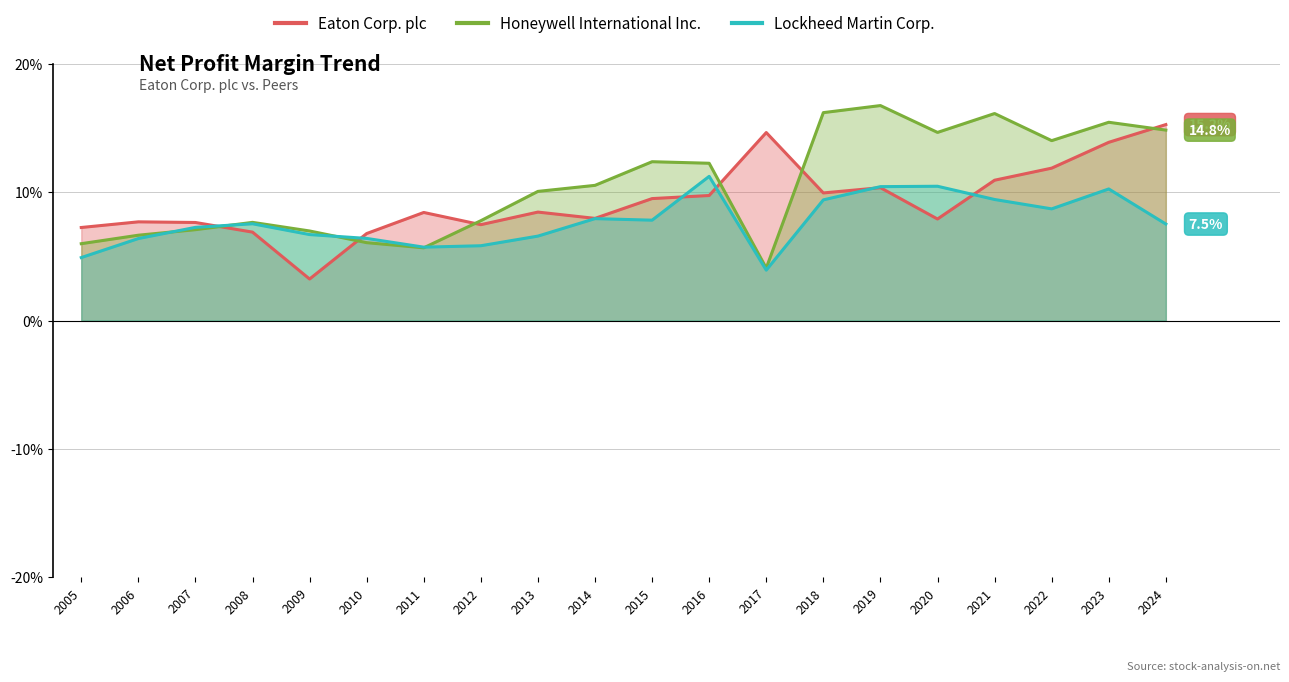

At 2017, list the series in order from smallest to largest.

Lockheed Martin Corp., Honeywell International Inc., Eaton Corp. plc